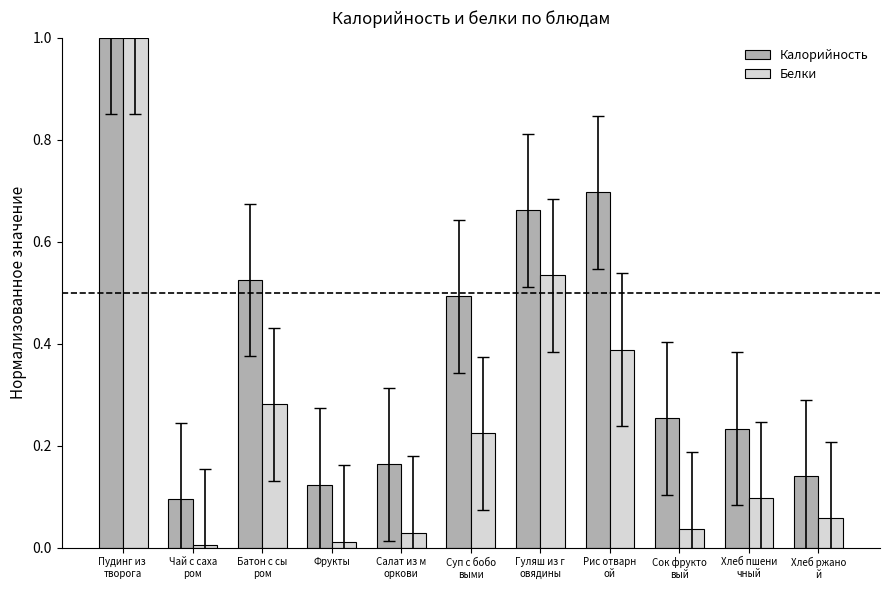

What position from the right is Хлеб пшени
чный?

2